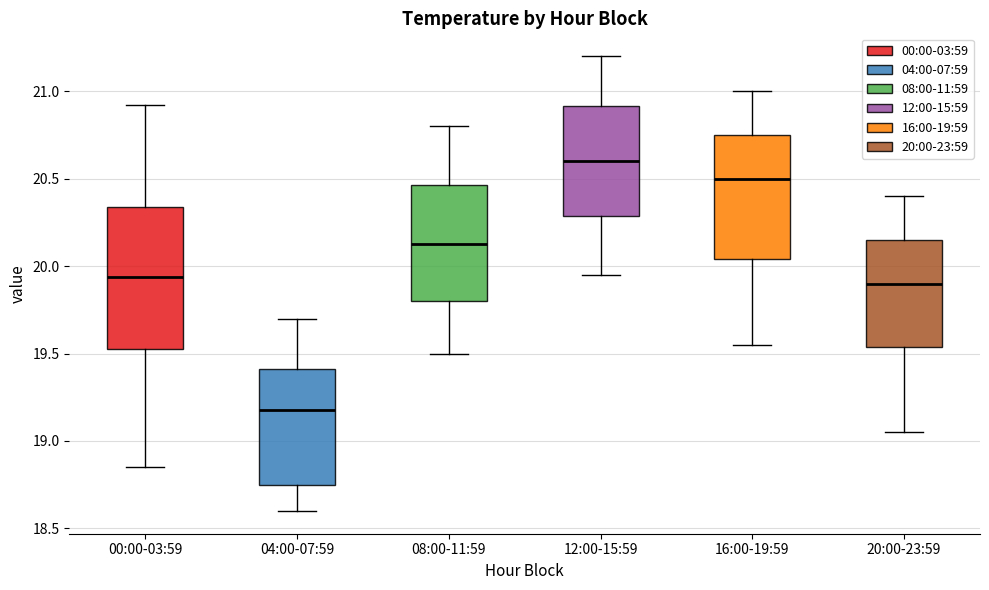

Which box has the highest median line?

12:00-15:59